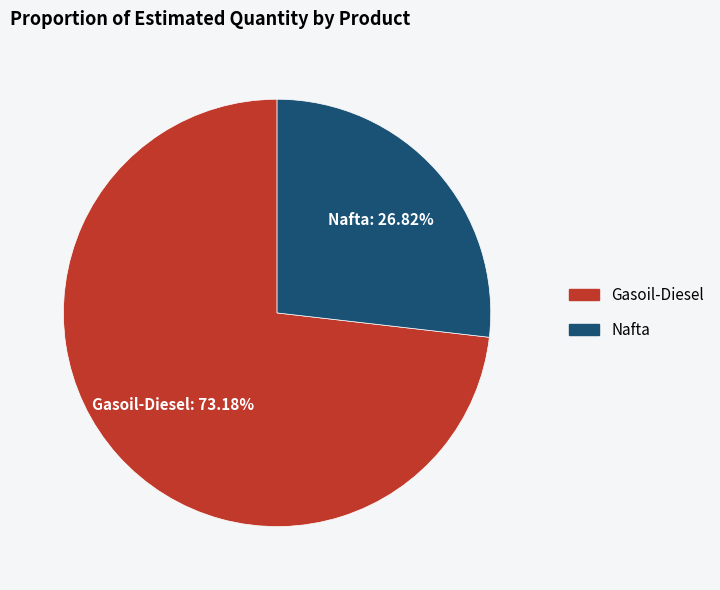

To the nearest percent, what portion does Gasoil-Diesel represent?

73%